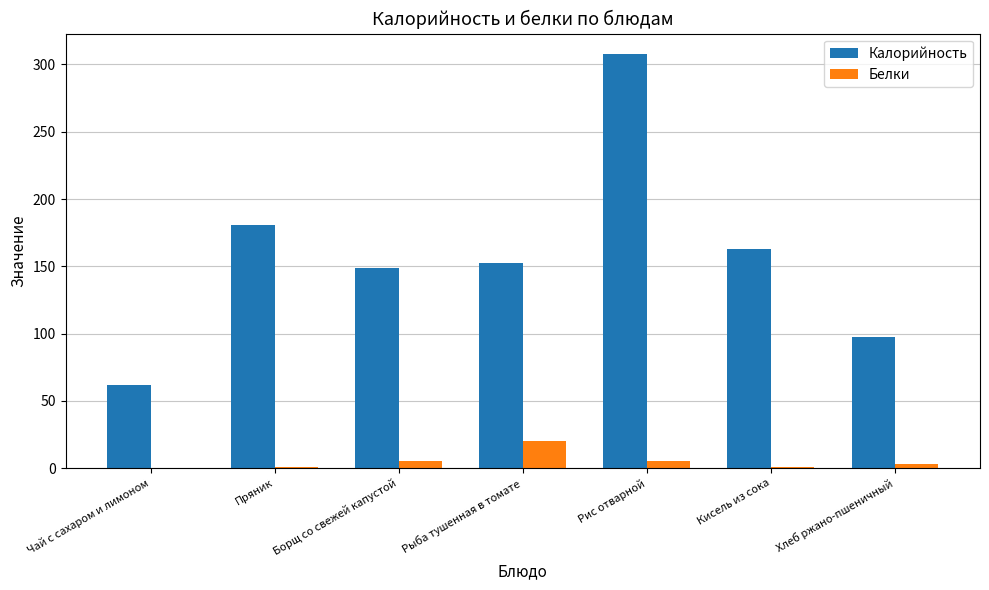

At which category is the sum across all series the highest?

Рис отварной